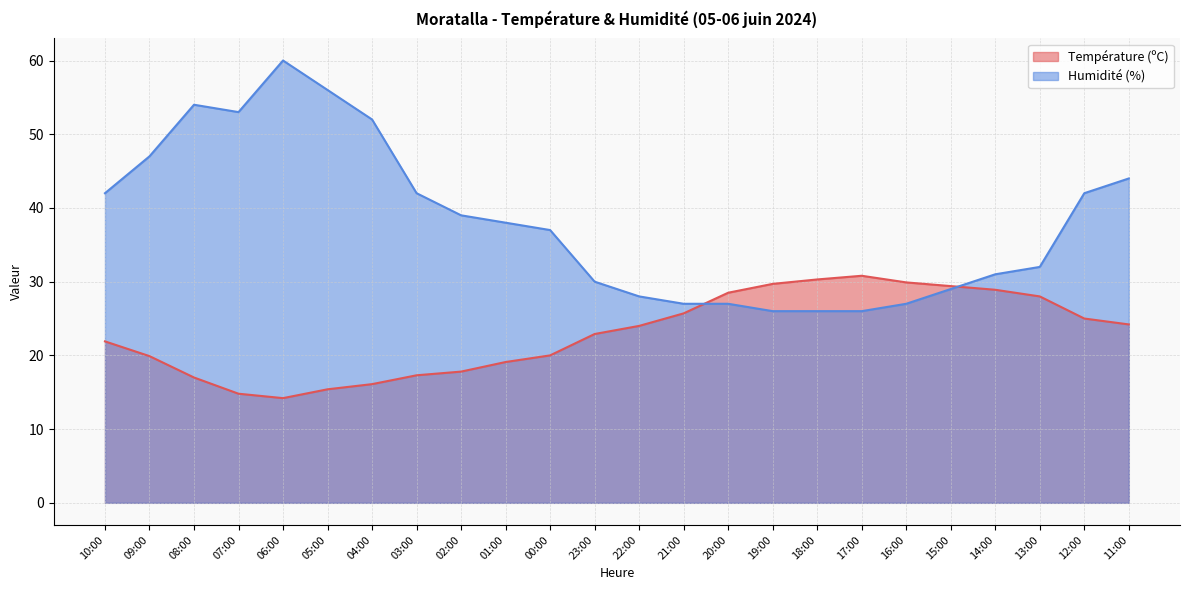

What is the approximate value of Température (ºC) at 18:00?

30.3